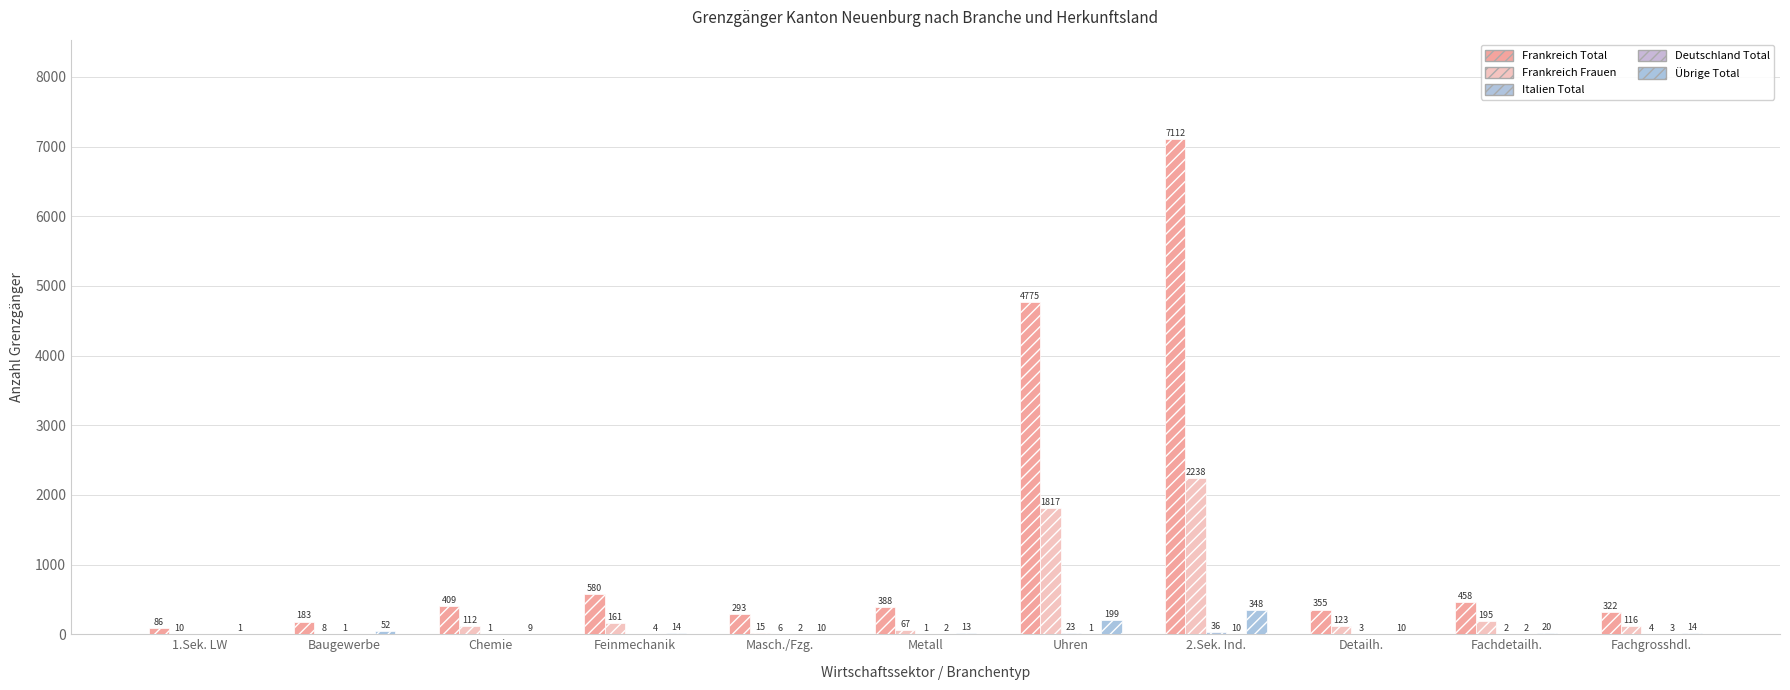

How many groups of bars are there?

11